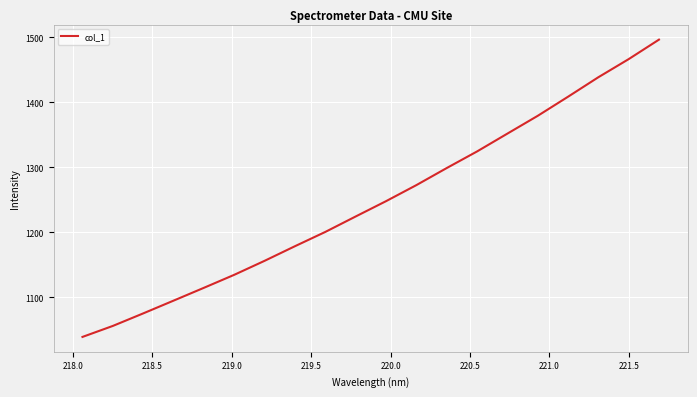

What is the maximum value shown in the chart?

1496.3